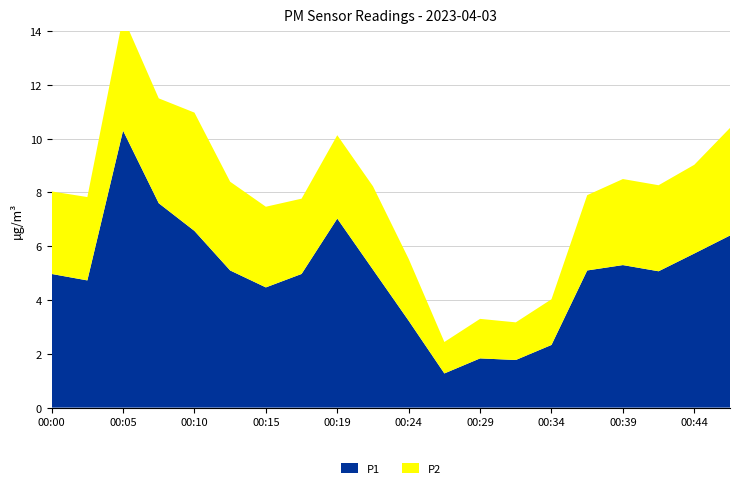

Reading left to right, transcribe all the data shown in this chart.

P1: 00:00=5.0	00:02=4.7	00:05=10.3	00:07=7.6	00:10=6.6	00:12=5.1	00:15=4.5	00:17=5.0	00:19=7.0	00:22=5.1	00:24=3.2	00:27=1.3	00:29=1.8	00:32=1.8	00:34=2.3	00:36=5.1	00:39=5.3	00:41=5.1	00:44=5.7	00:46=6.4
P2: 00:00=3.1	00:02=3.1	00:05=4.2	00:07=3.9	00:10=4.4	00:12=3.3	00:15=3.0	00:17=2.8	00:19=3.1	00:22=3.1	00:24=2.3	00:27=1.2	00:29=1.5	00:32=1.4	00:34=1.7	00:36=2.8	00:39=3.2	00:41=3.2	00:44=3.3	00:46=4.0